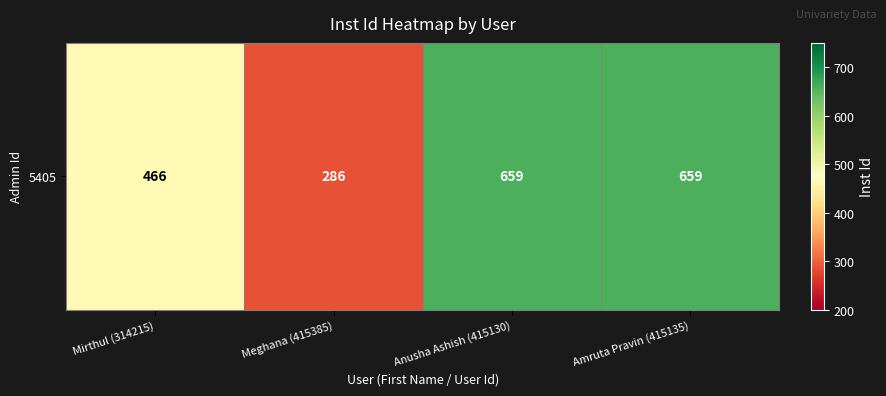

What is the difference between the maximum and minimum values?

373